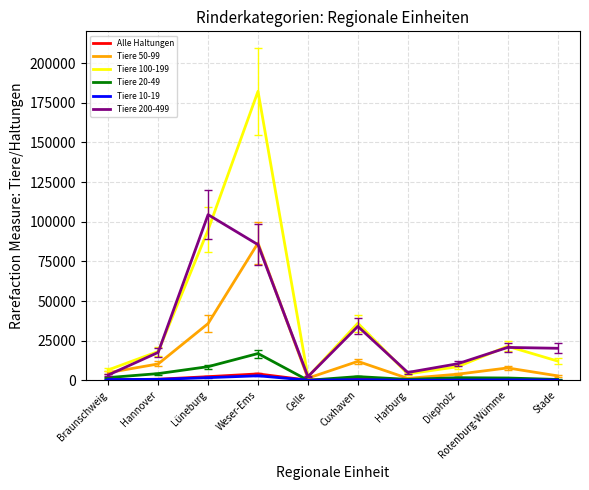

What are all the series names shown in the legend?

Alle Haltungen, Tiere 50-99, Tiere 100-199, Tiere 20-49, Tiere 10-19, Tiere 200-499